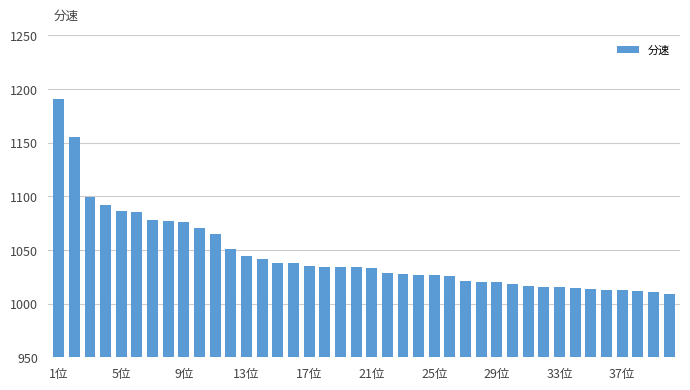

How many series are shown in this chart?

1